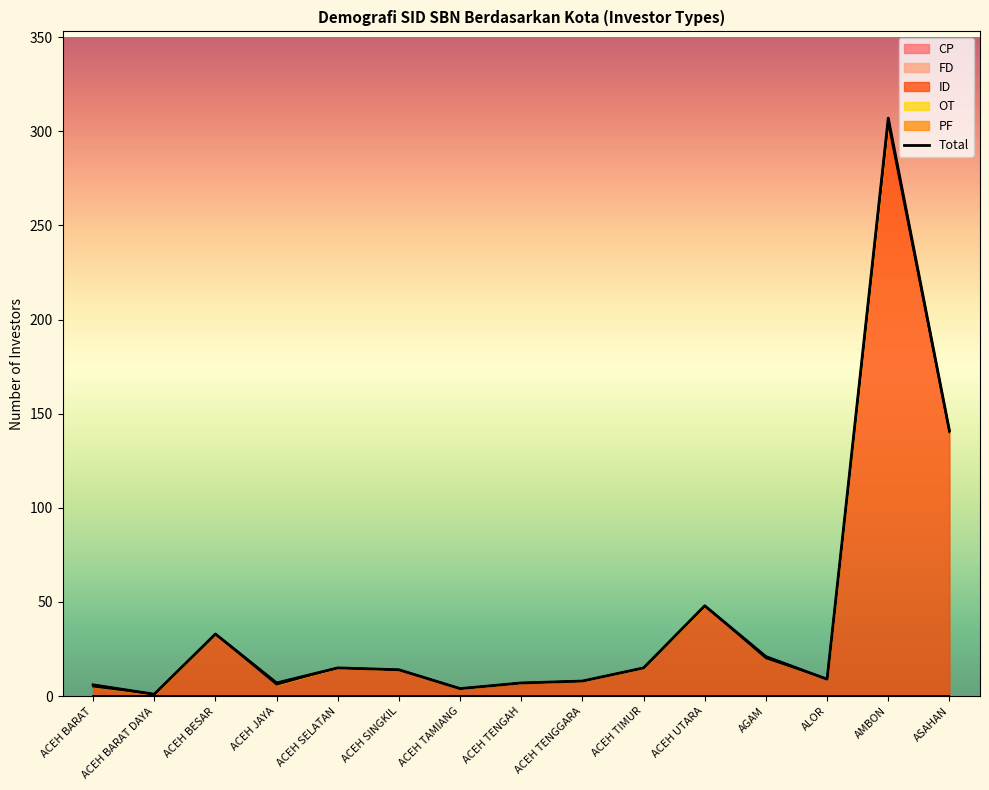

Reading left to right, transcribe all the data shown in this chart.

6	1	33	7	15	14	4	7	8	15	48	21	9	307	141